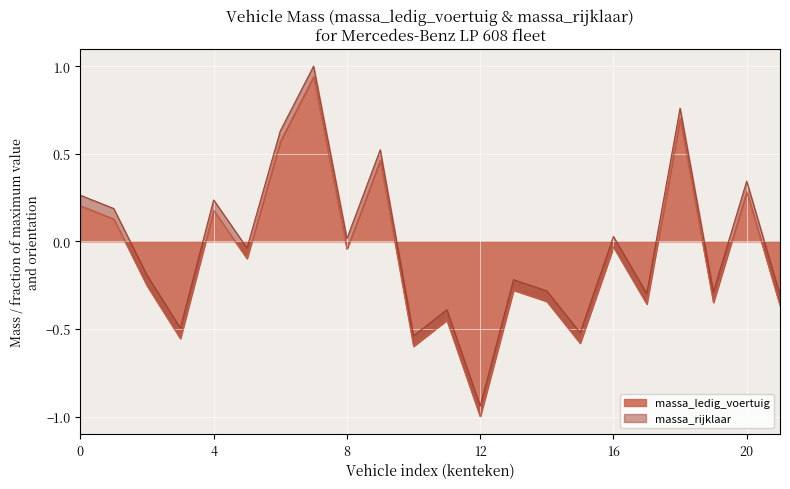

At how many categories does at least one series exceed 0?

10